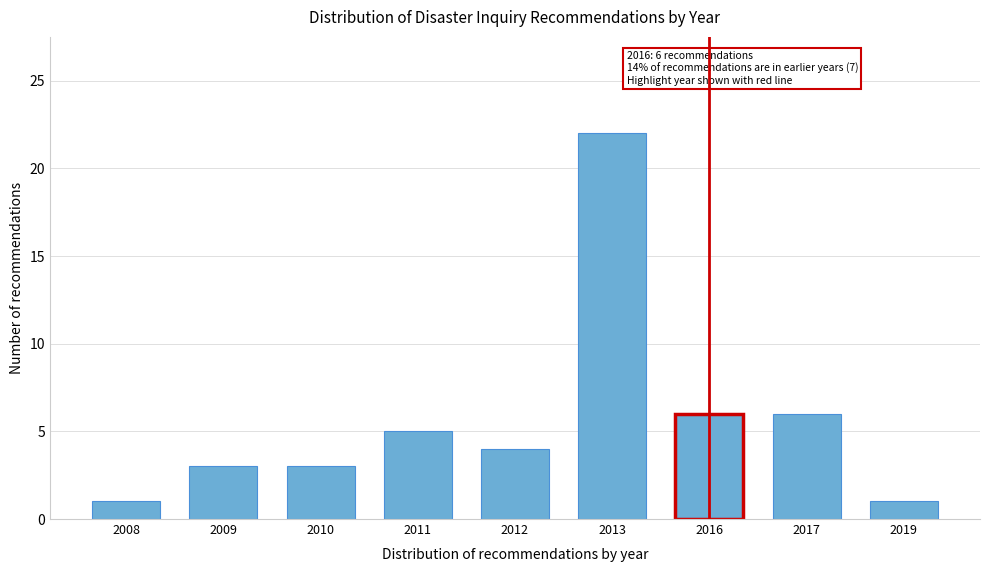

Reading left to right, extract all data points from this chart.

1	3	3	5	4	22	6	6	1